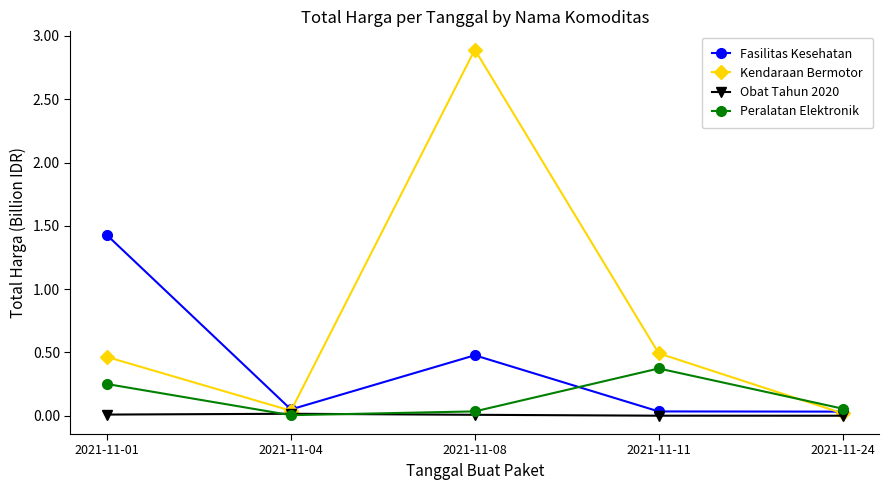

Which series has the largest total across all categories?

Kendaraan Bermotor